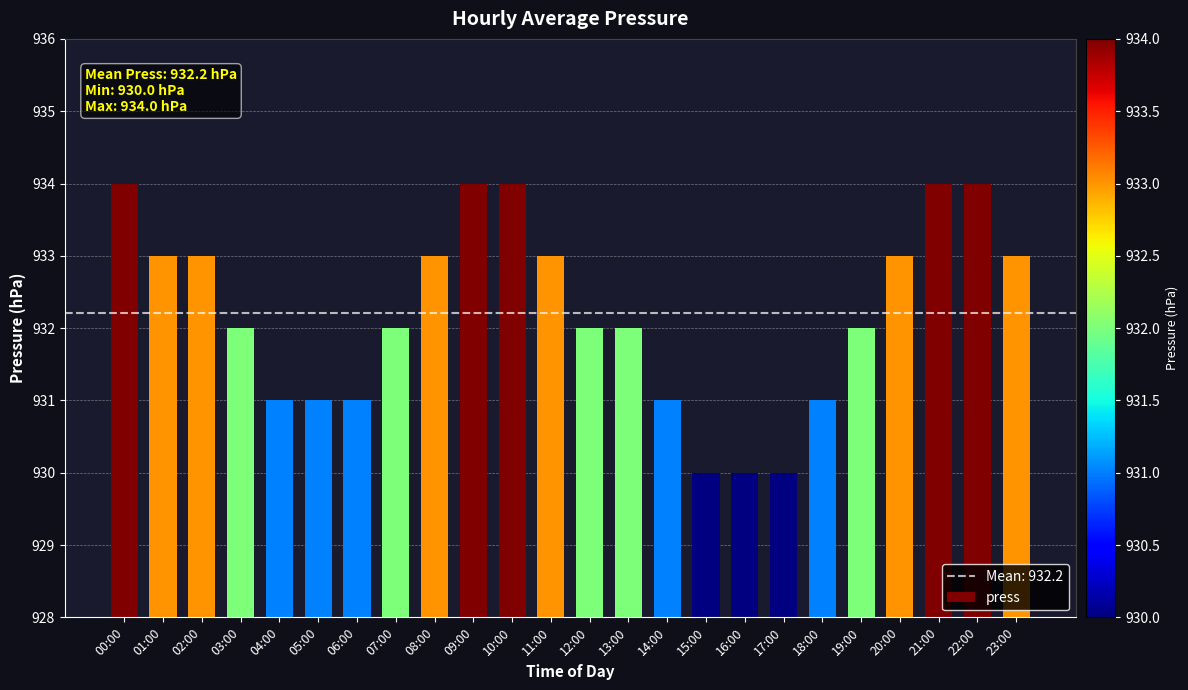

What is the difference between the maximum and second lowest values?

4